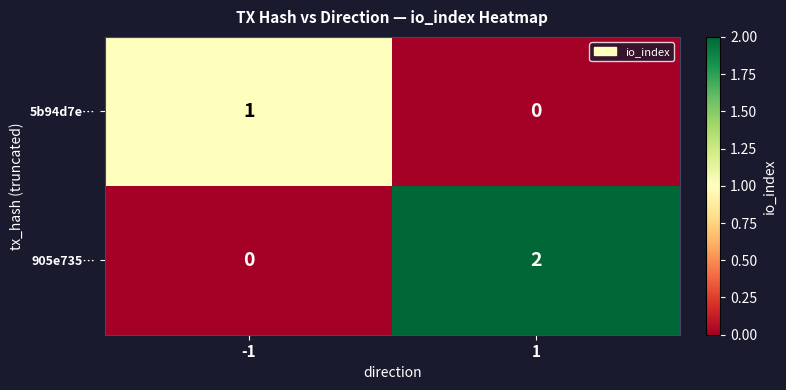

Which series changed the most between -1 and 1?

905e735…